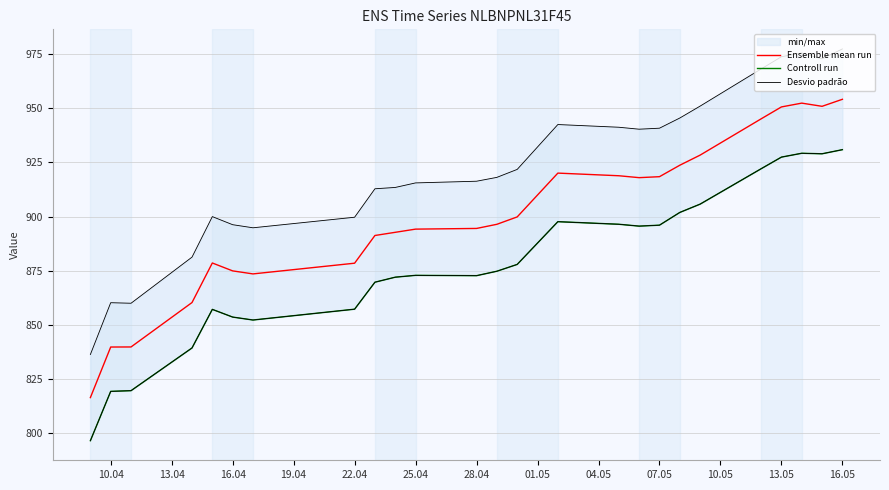

The value of Ensemble mean run at 16.05 is 272.0. True or false?

False